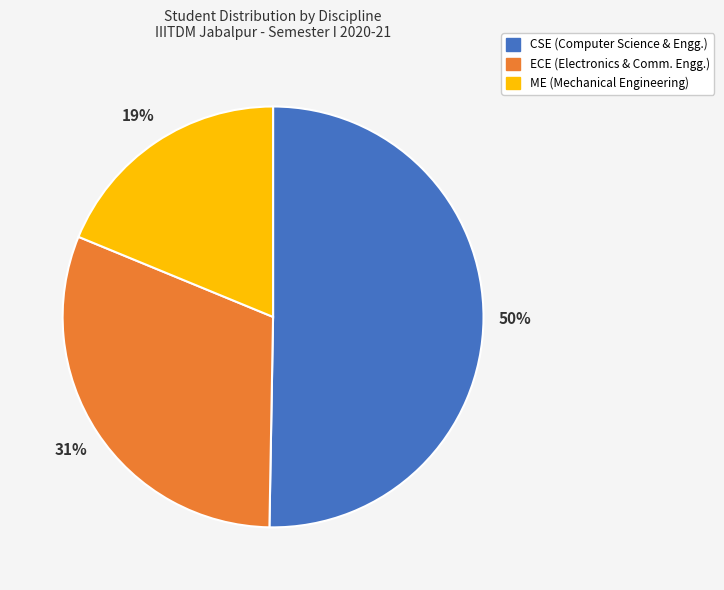

Does ME represent more than half of the total?

No